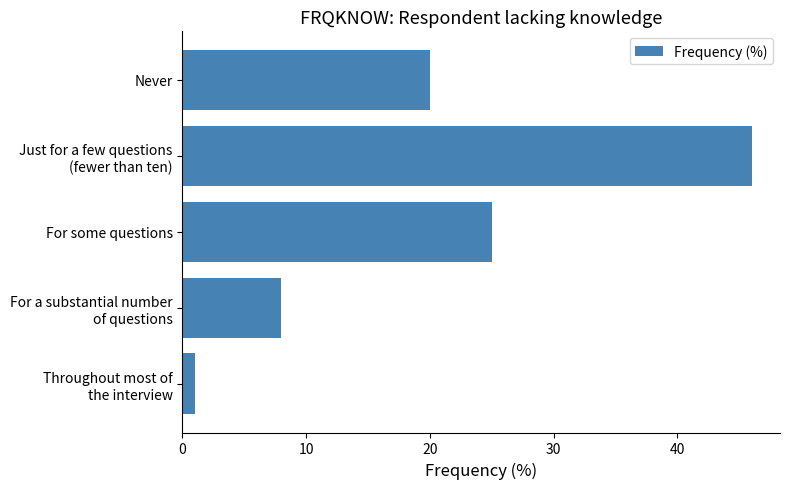

Does the chart contain stacked bars?

No